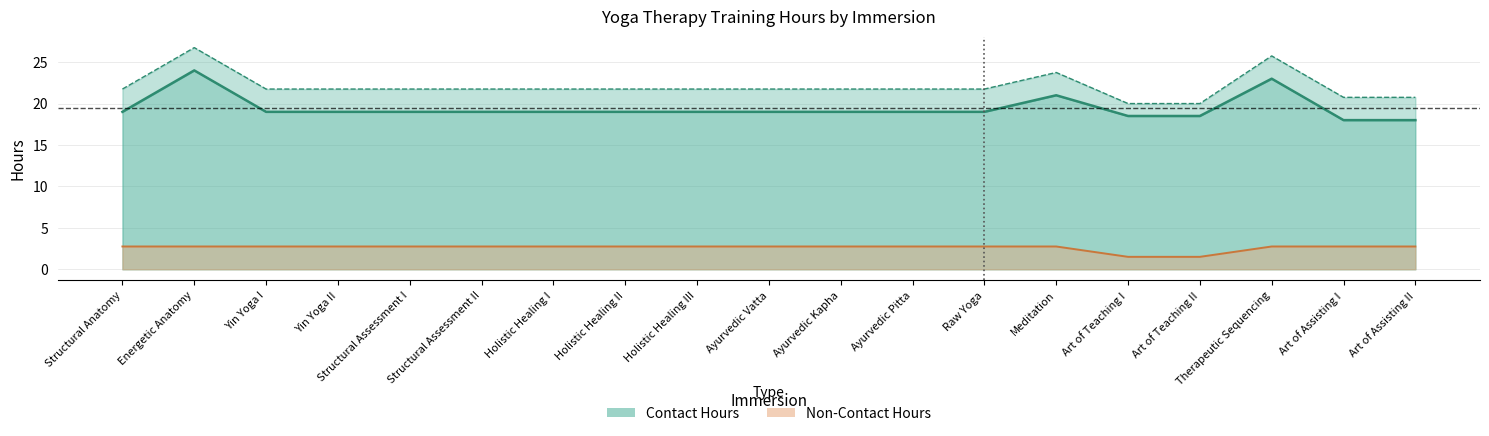

What is the value of the Non-Contact Hours point at the 16th from the left?

1.5